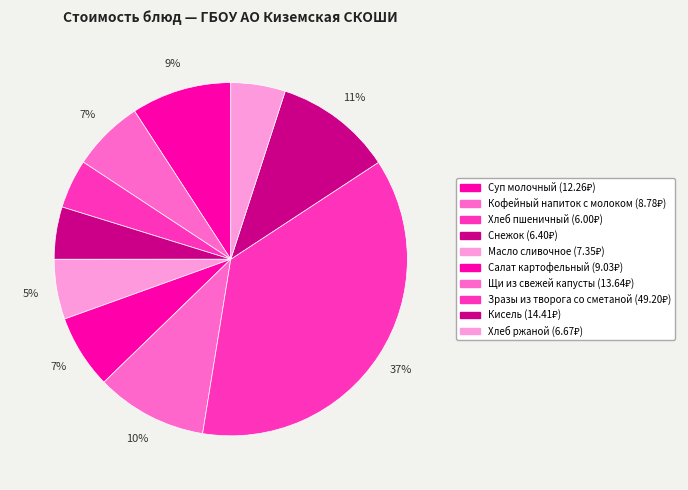

Combined, do Кисель and Зразы из творога со сметаной account for over 50%?

No